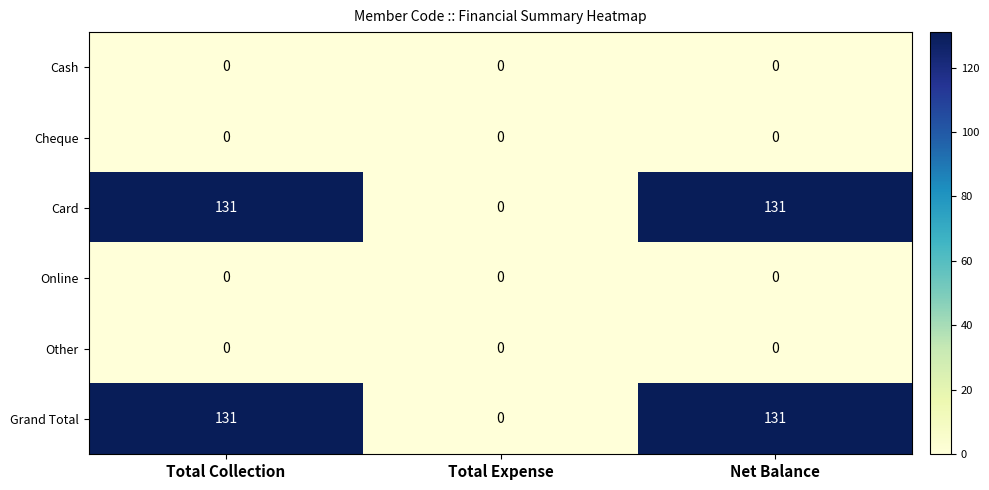

What is the difference between the second highest and minimum values in the Grand Total series?

131